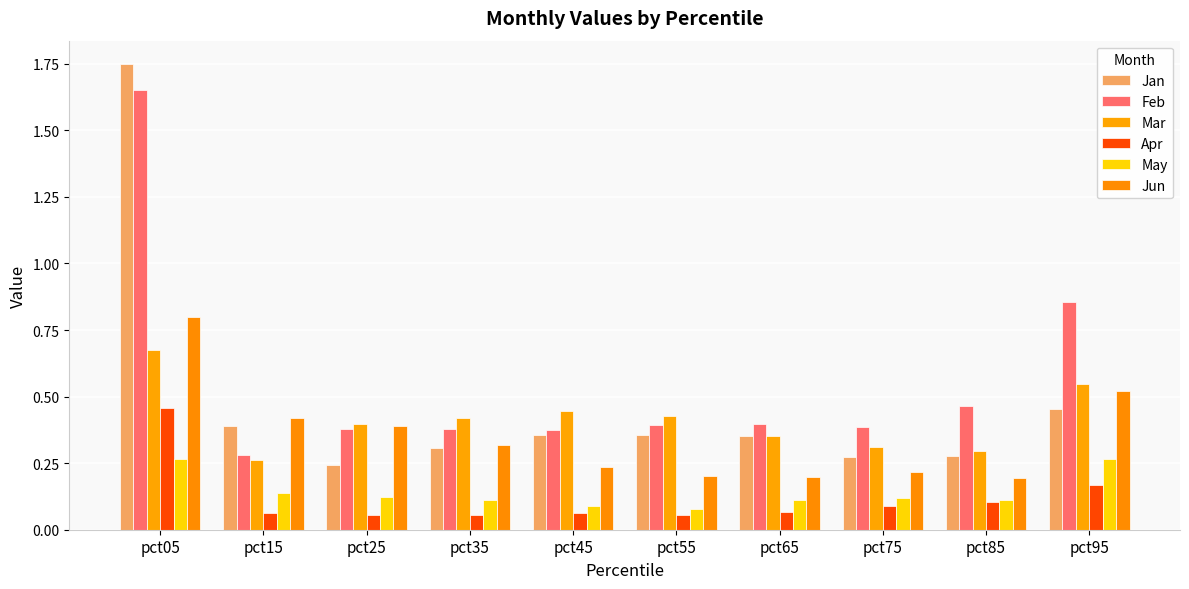

How many bars are there in total?

60